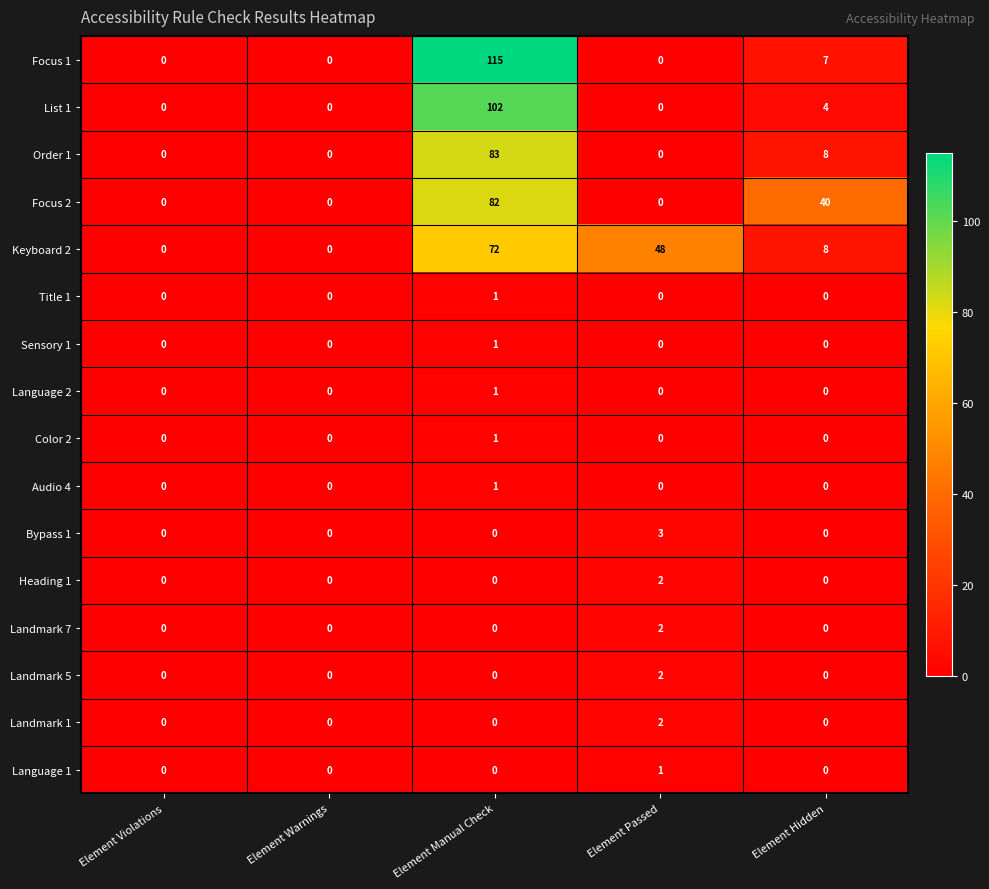

At which category is the sum across all series the highest?

Element Manual Check